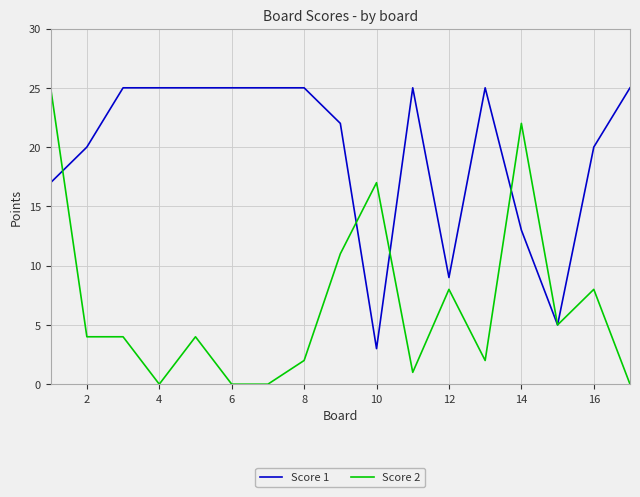

Rank the series by their average value, from lowest to highest.

Score 2, Score 1